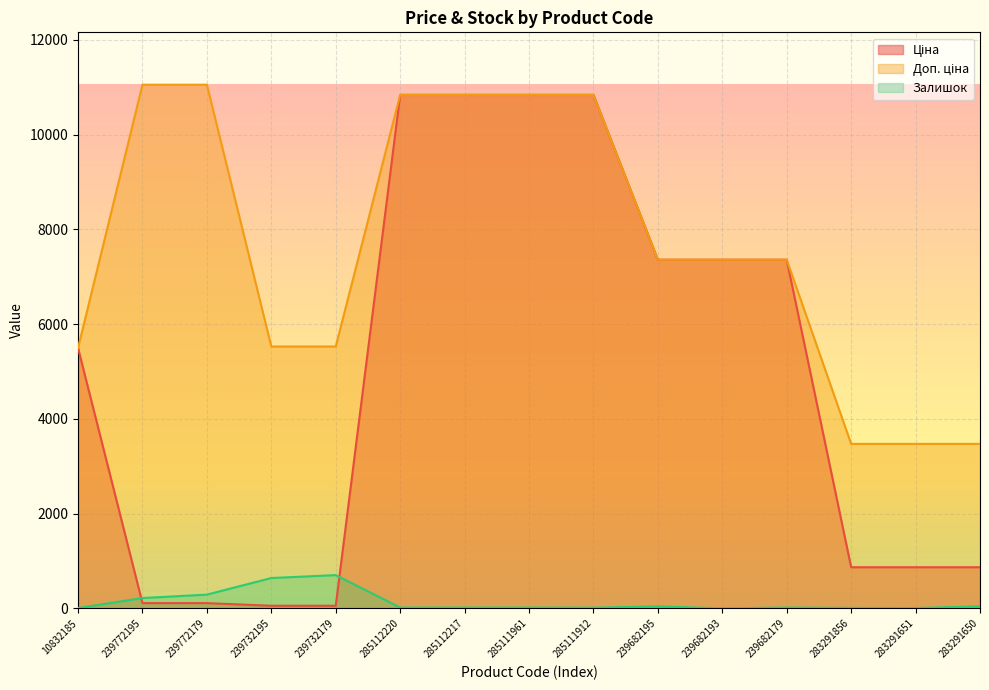

The Залишок series shows 640.0 at 239732195. True or false?

True